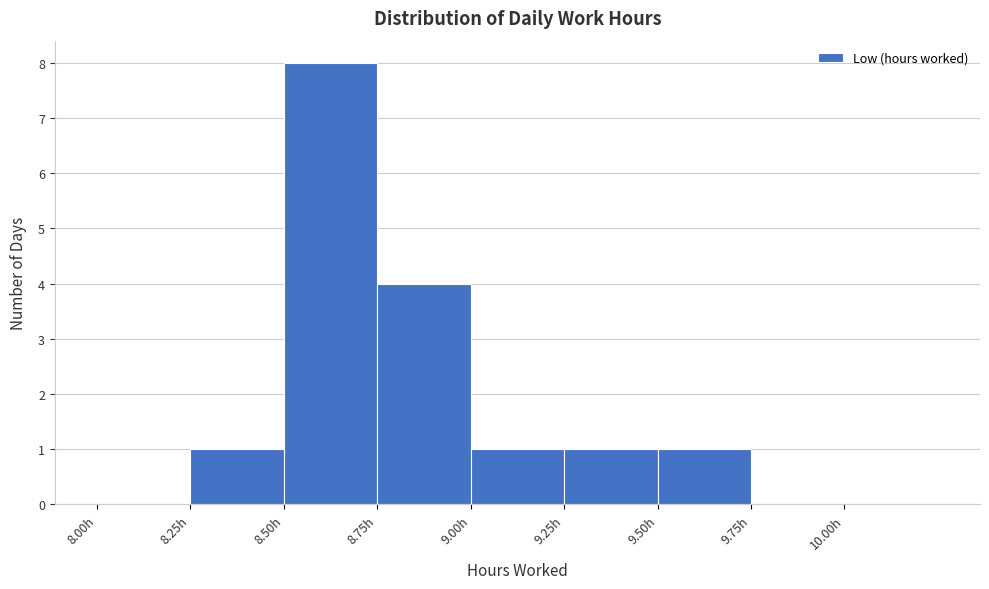

Reading left to right, list every bar in this chart as the range it spans on the x-axis followed by its height. The values are not printed on the chart, so give them approximately, as read against the axis.

8.00 to 8.25: 0
8.25 to 8.50: 1
8.50 to 8.75: 8
8.75 to 9.00: 4
9.00 to 9.25: 1
9.25 to 9.50: 1
9.50 to 9.75: 1
9.75 to 10.00: 0
10.00 to 10.25: 0